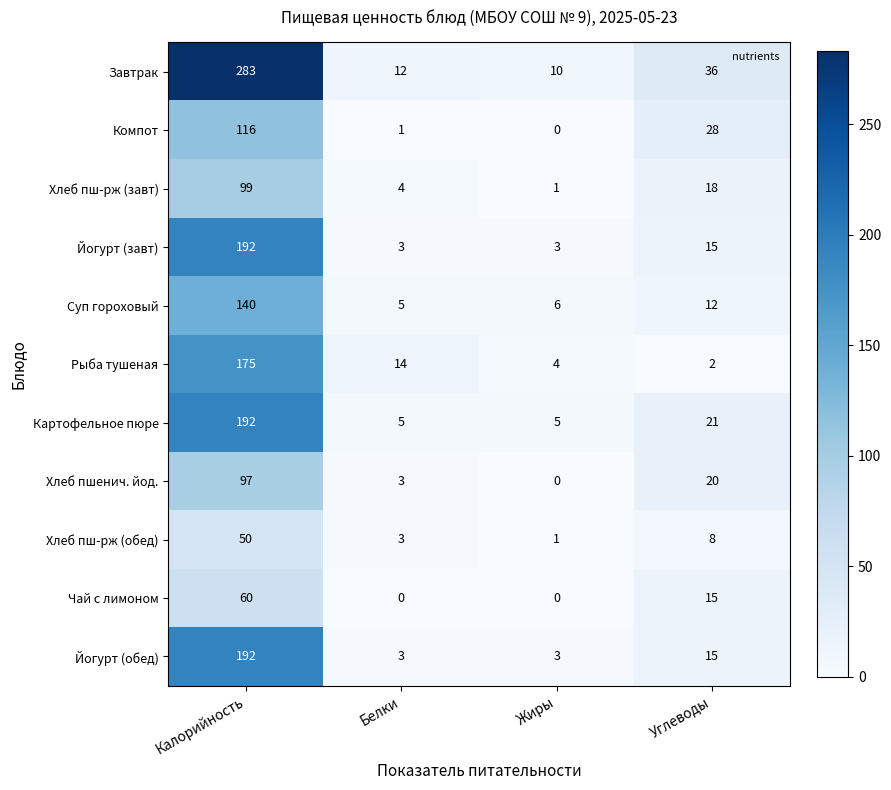

How many data points in Суп гороховый are less than 12?

2